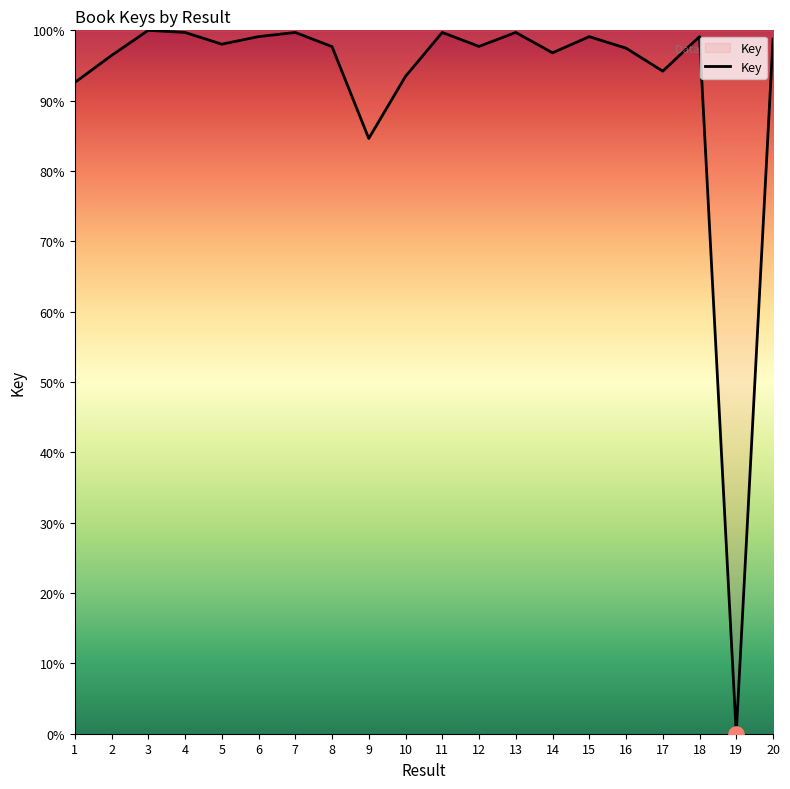

What is the change in value from 3 to 16?

-2.5